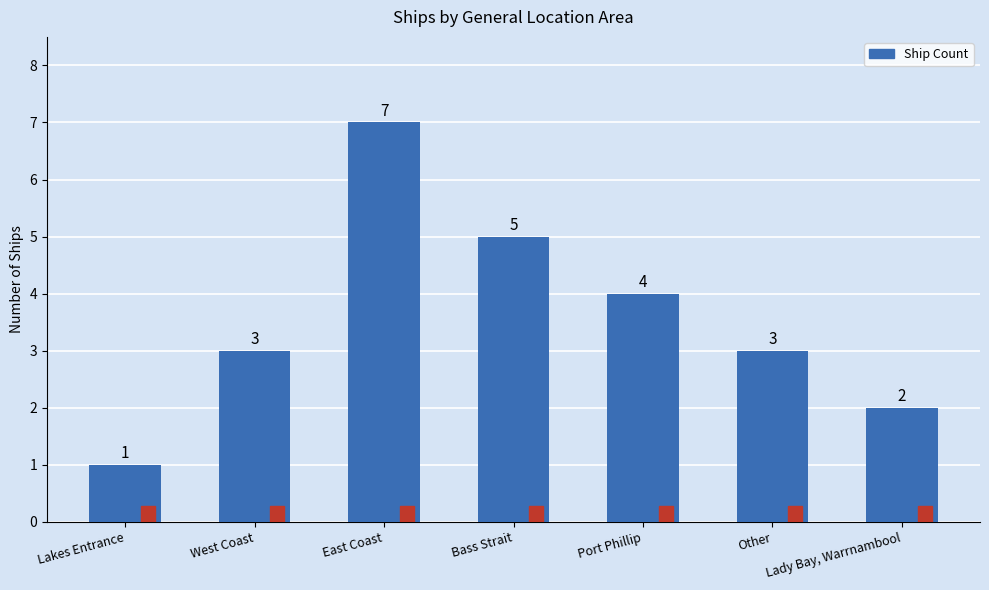

What is the label of the 3rd bar from the right?

Port Phillip